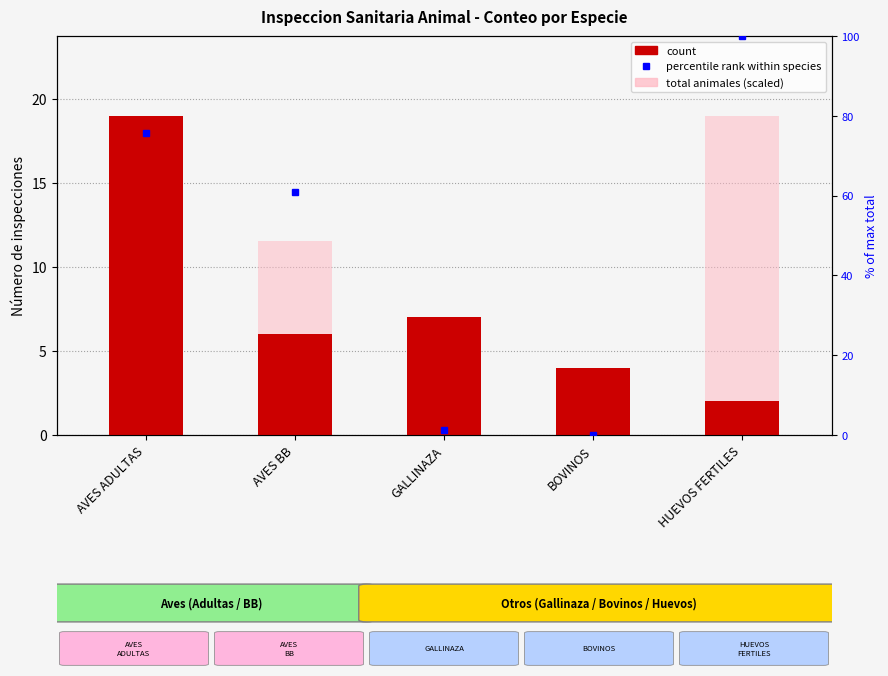

What is the sum of all count values?

38.0